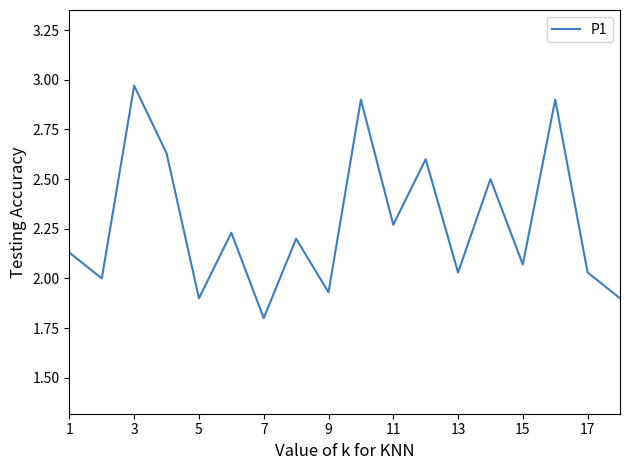

What is the difference between the maximum and minimum values?

1.2